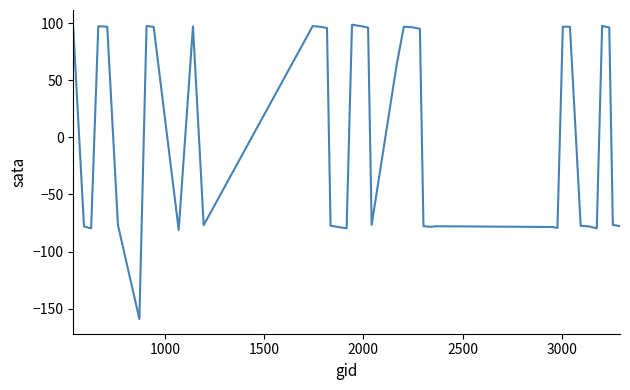

What is the greatest value displayed?

98.6